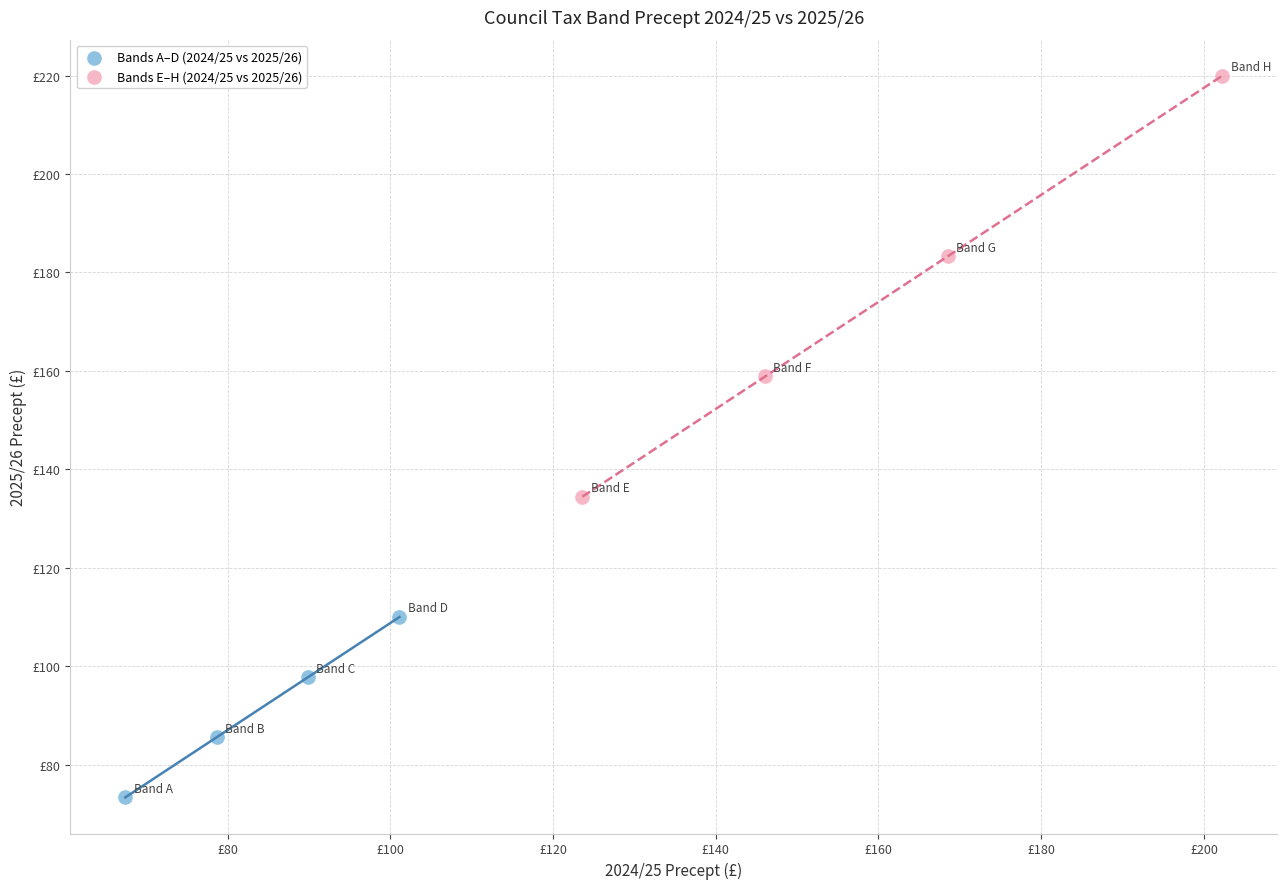

What are all the series names shown in the legend?

Bands A–D (2024/25 vs 2025/26), Bands E–H (2024/25 vs 2025/26)